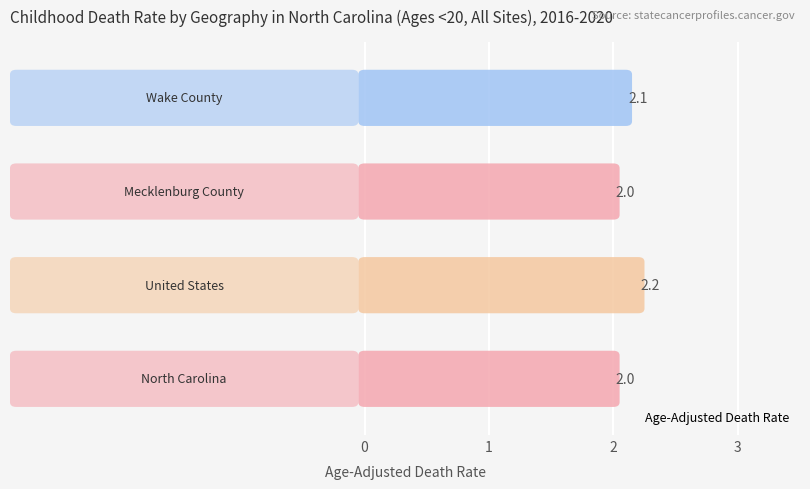

Reading top to bottom, list all the values displayed in this chart.

2.1	2.0	2.2	2.0